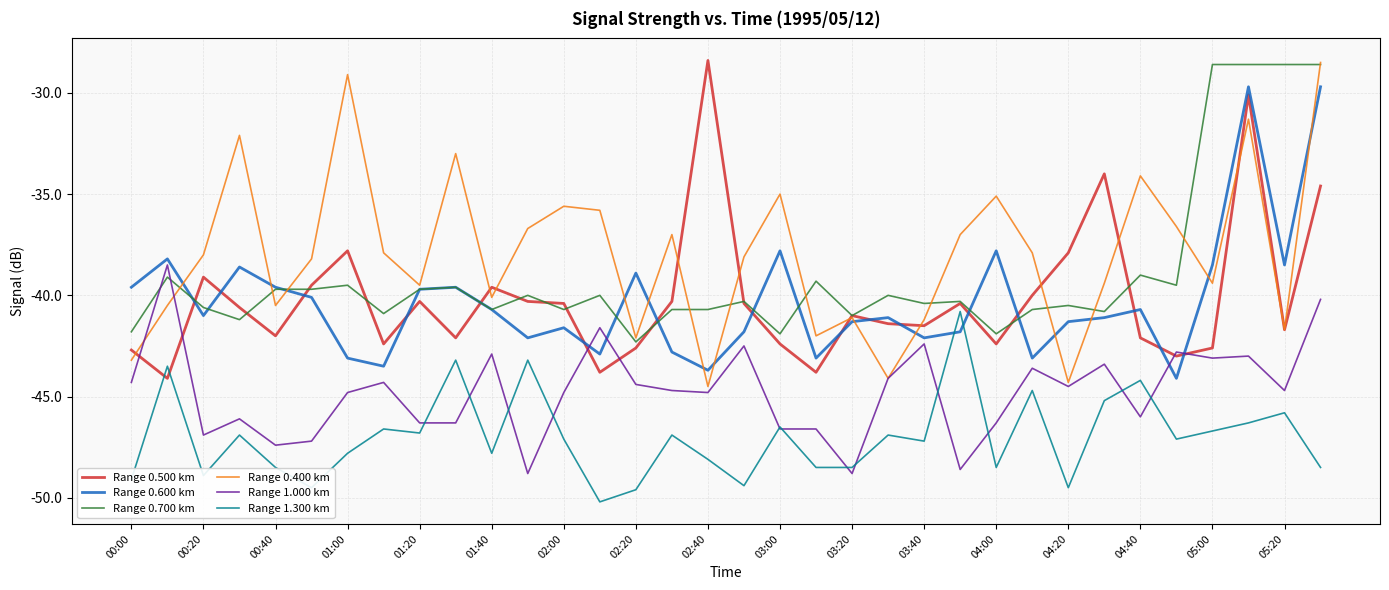

What is the greatest value displayed?

-28.4